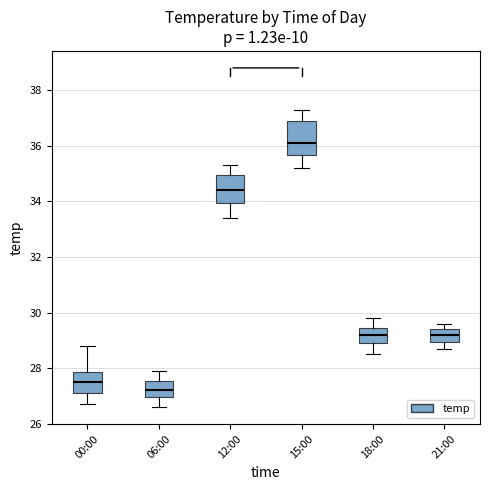

Where does the median line of the box for 06:00 sit on the y-axis? The values are not printed on the chart, so give them approximately, as read against the axis.

27.2